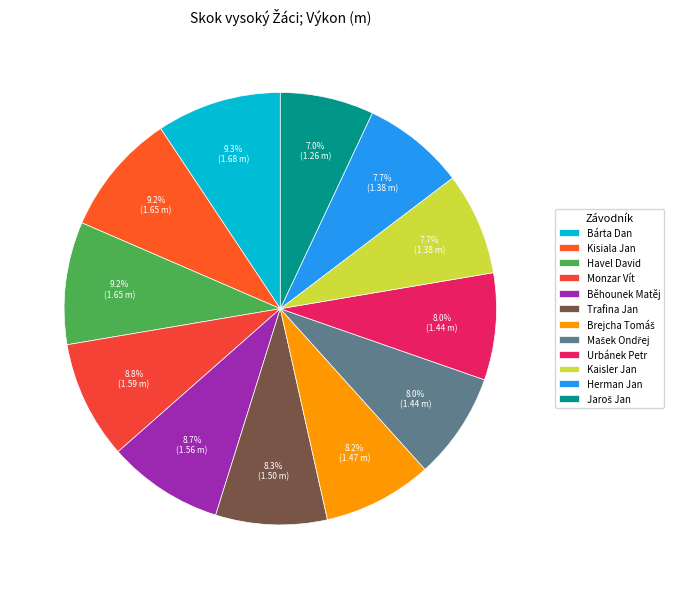

Is there any slice that represents more than half of the pie?

No